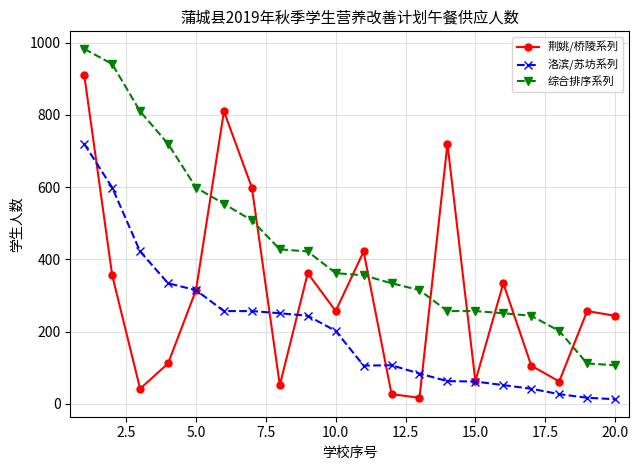

Rank the series by their maximum value, from lowest to highest.

洛滨/苏坊系列, 荆姚/桥陵系列, 综合排序系列